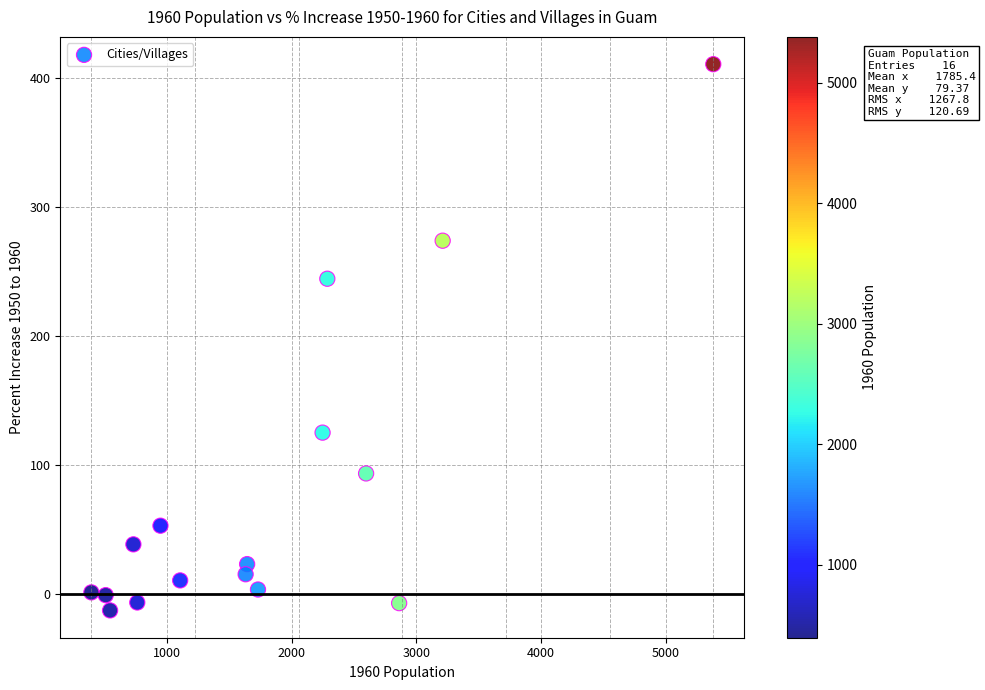

What Y value in the scatter plot is closest to 199?

244.7